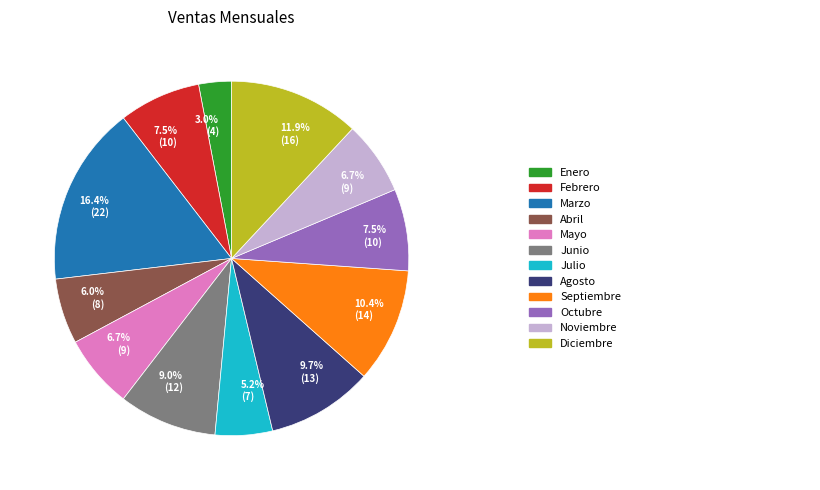

Is there any slice that represents more than half of the pie?

No